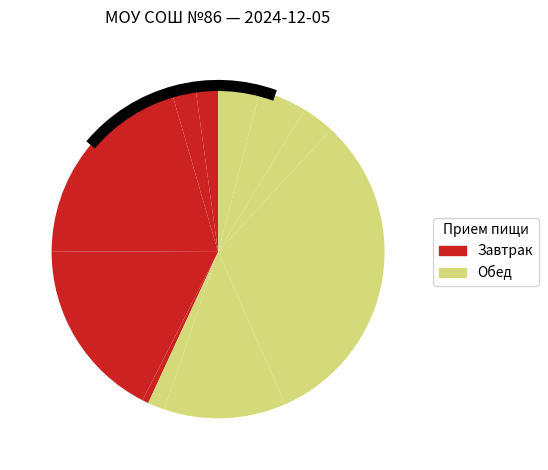

How many slices are in this pie chart?

11